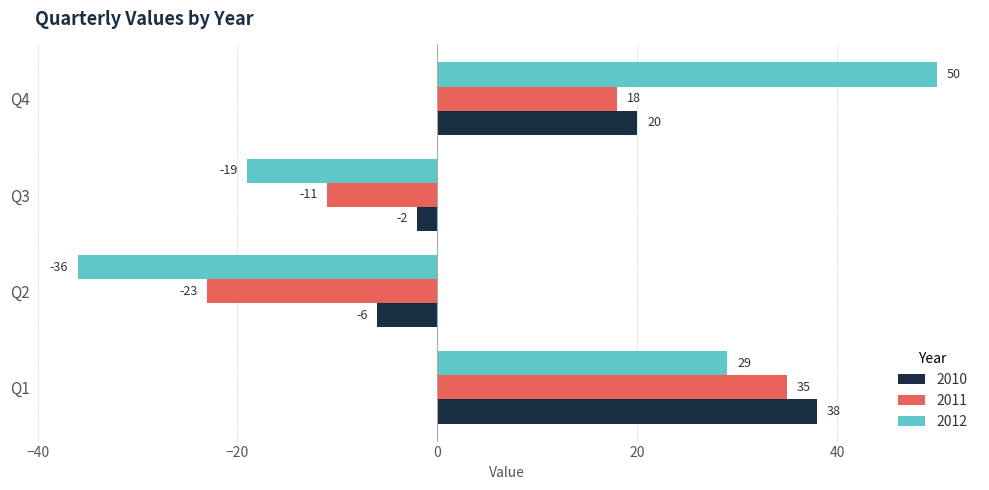

The value of 2012 at Q4 is 87. True or false?

False